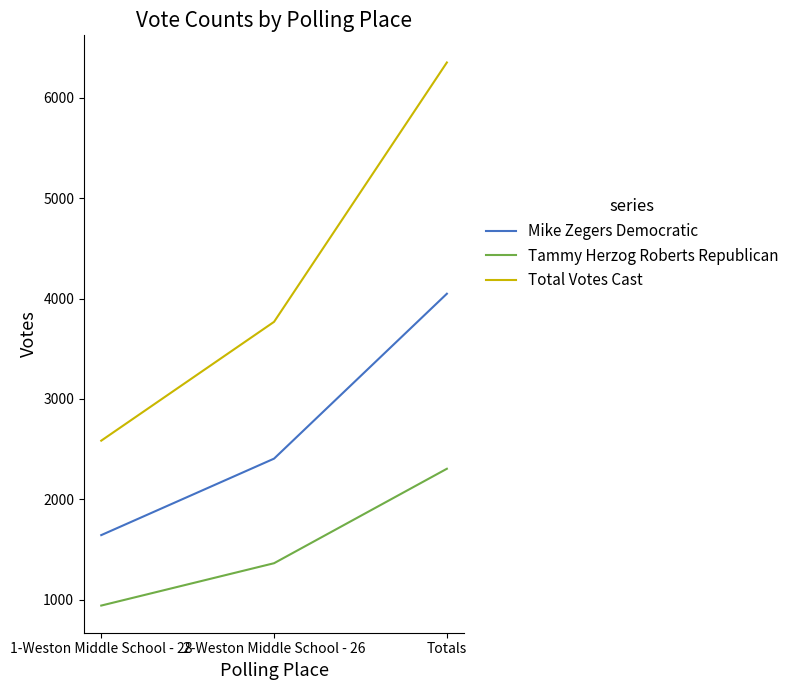

What position from the left is 1-Weston Middle School - 28?

1